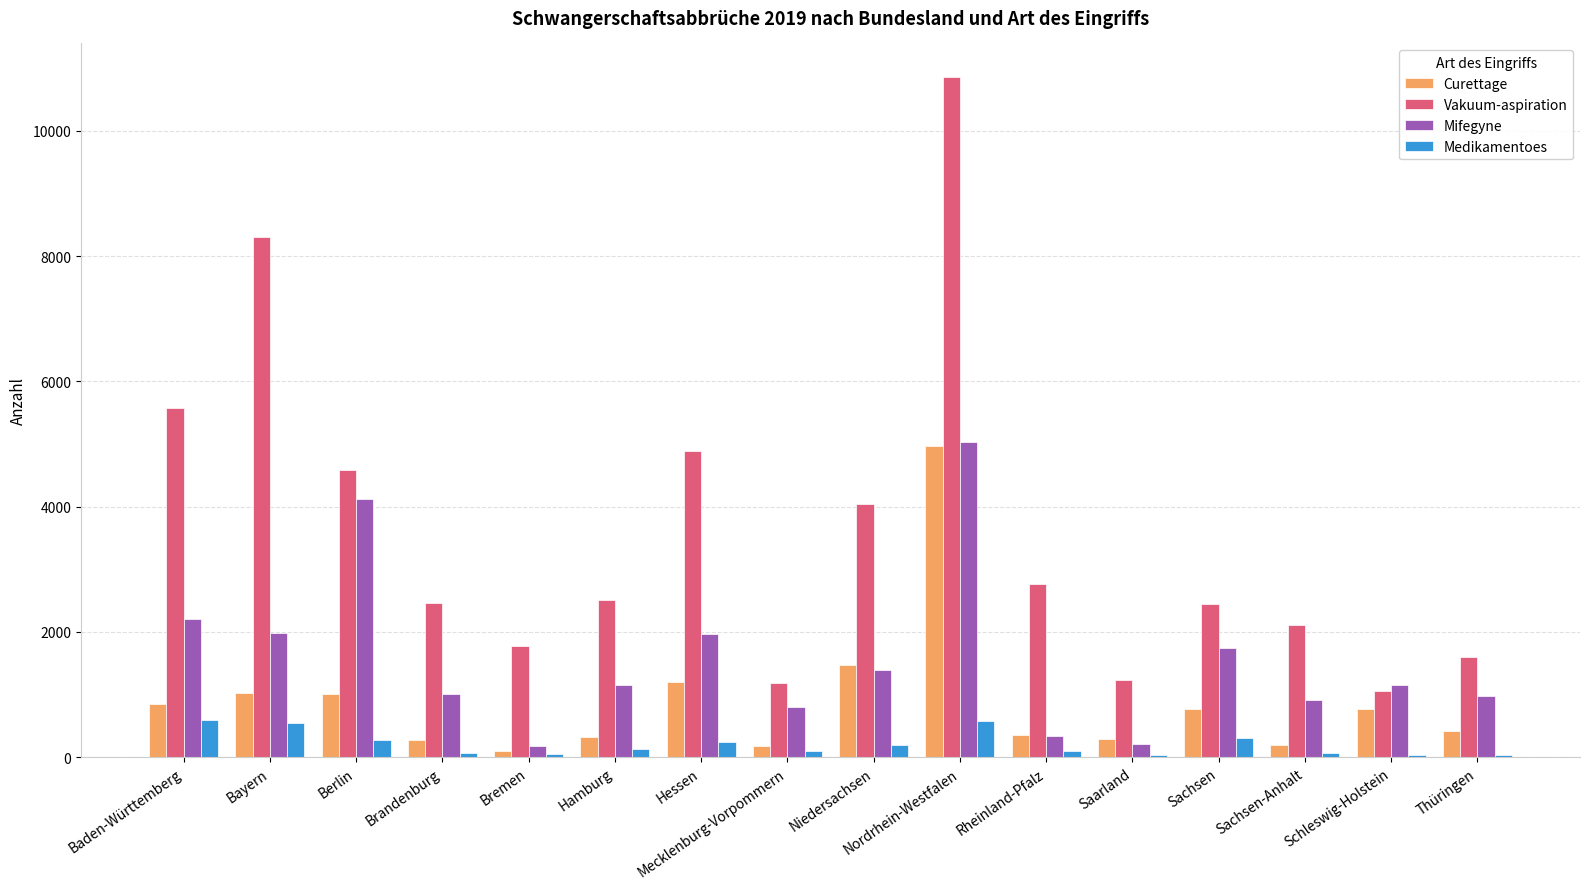

How many distinct data groups are displayed?

4